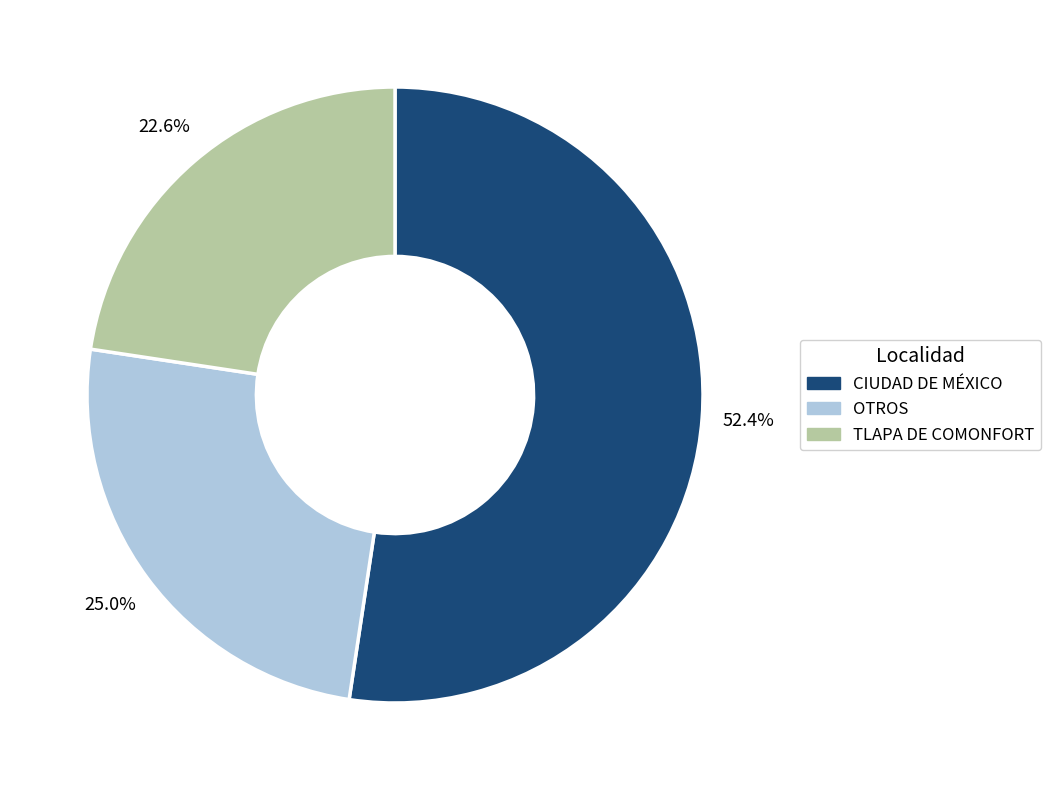

Which category has the smallest portion of the pie?

TLAPA DE COMONFORT